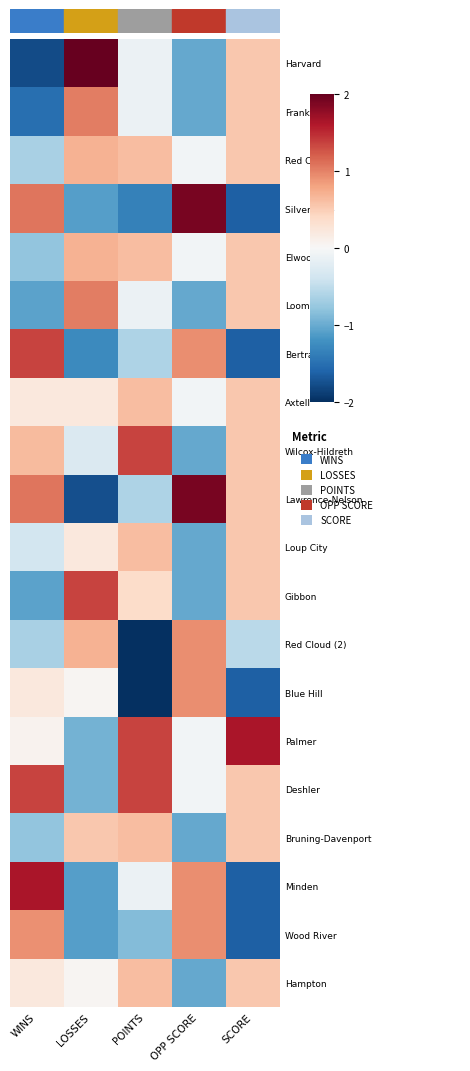

How many categories are shown in the chart?

5